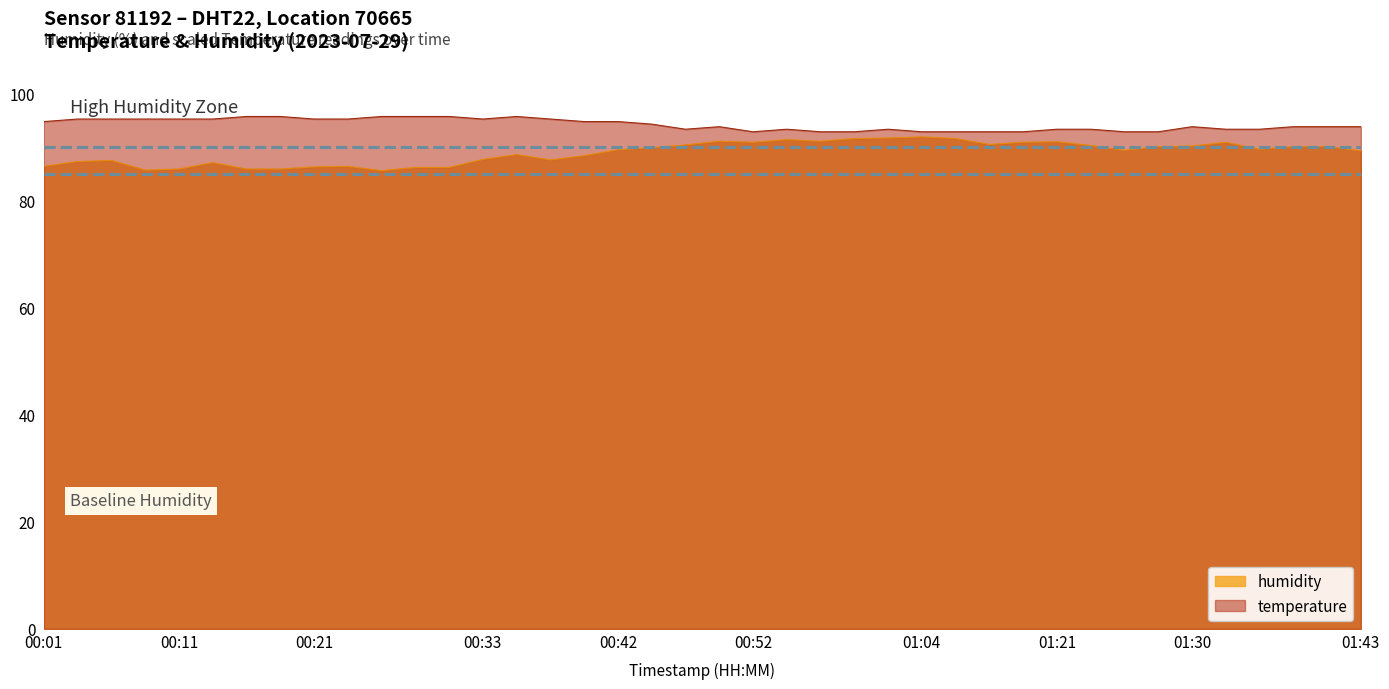

Does the chart have visible grid lines?

No